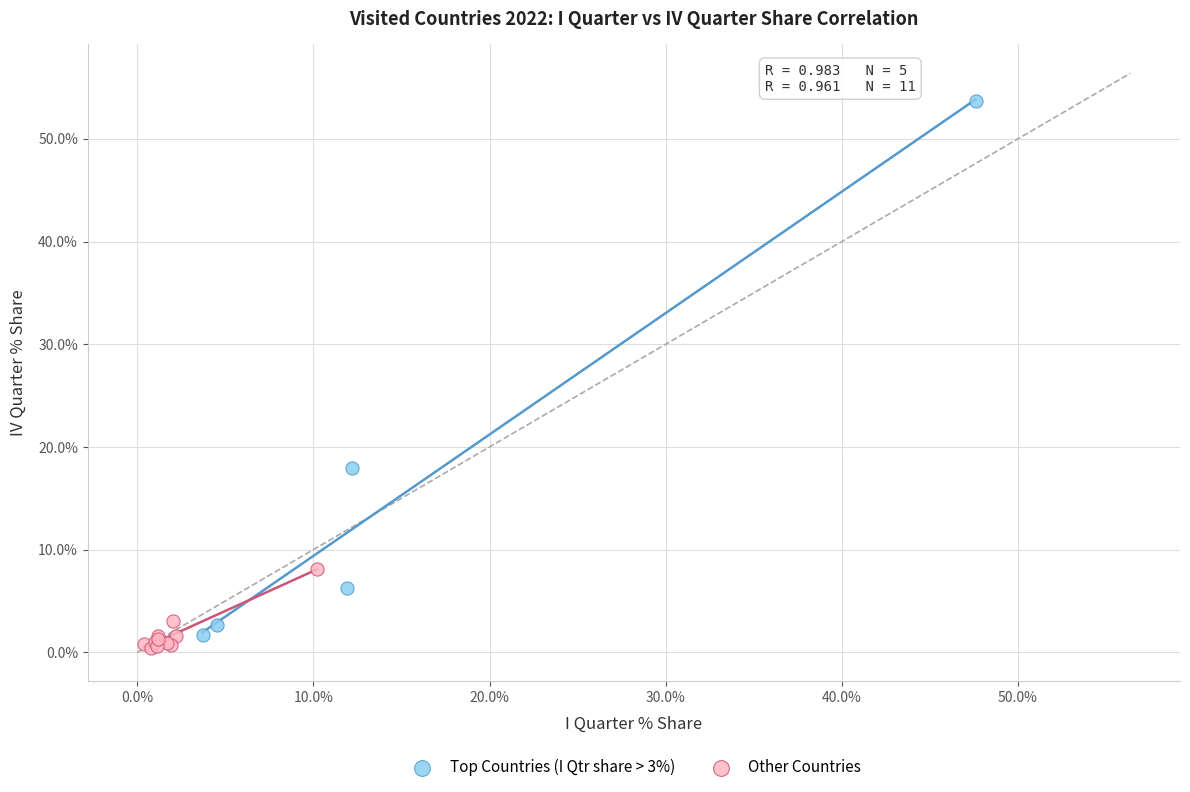

Which series has the widest spread of Y values?

Top Countries (I Qtr share > 3%)